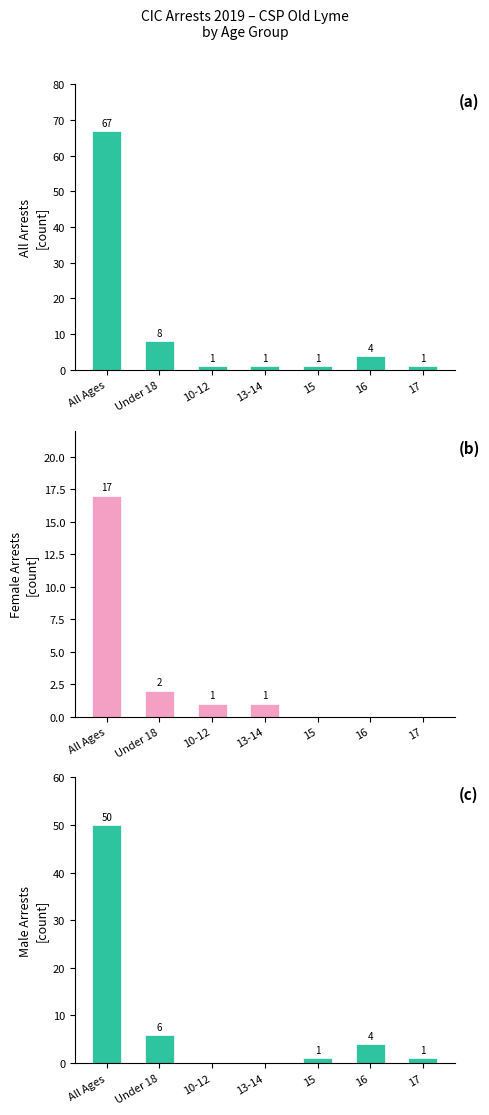

The All Arrestee Ages series shows 2 at 17. True or false?

False